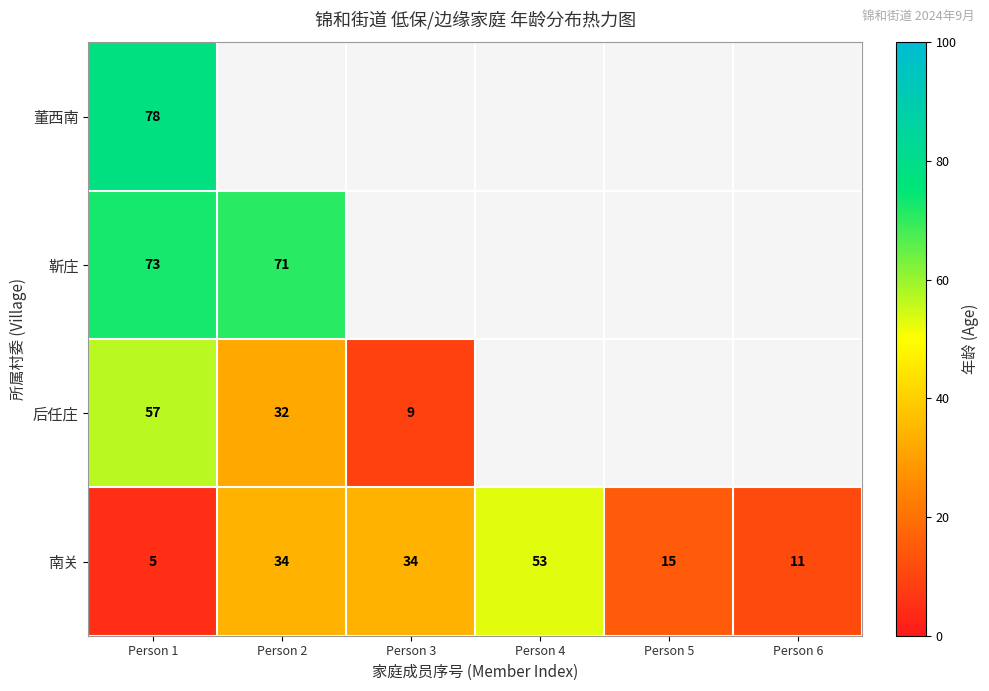

What is the average value of the 南关 series?

25